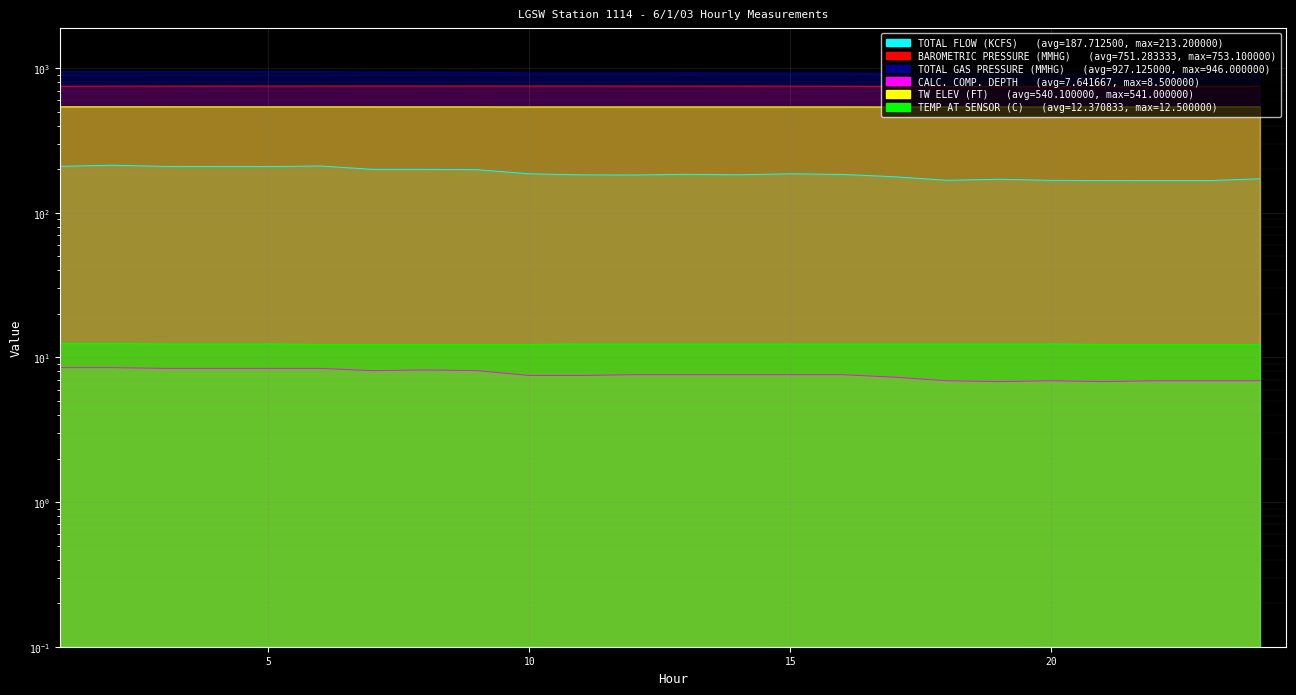

Between 4 and 19, which series saw the biggest shift?

TOTAL FLOW (KCFS)